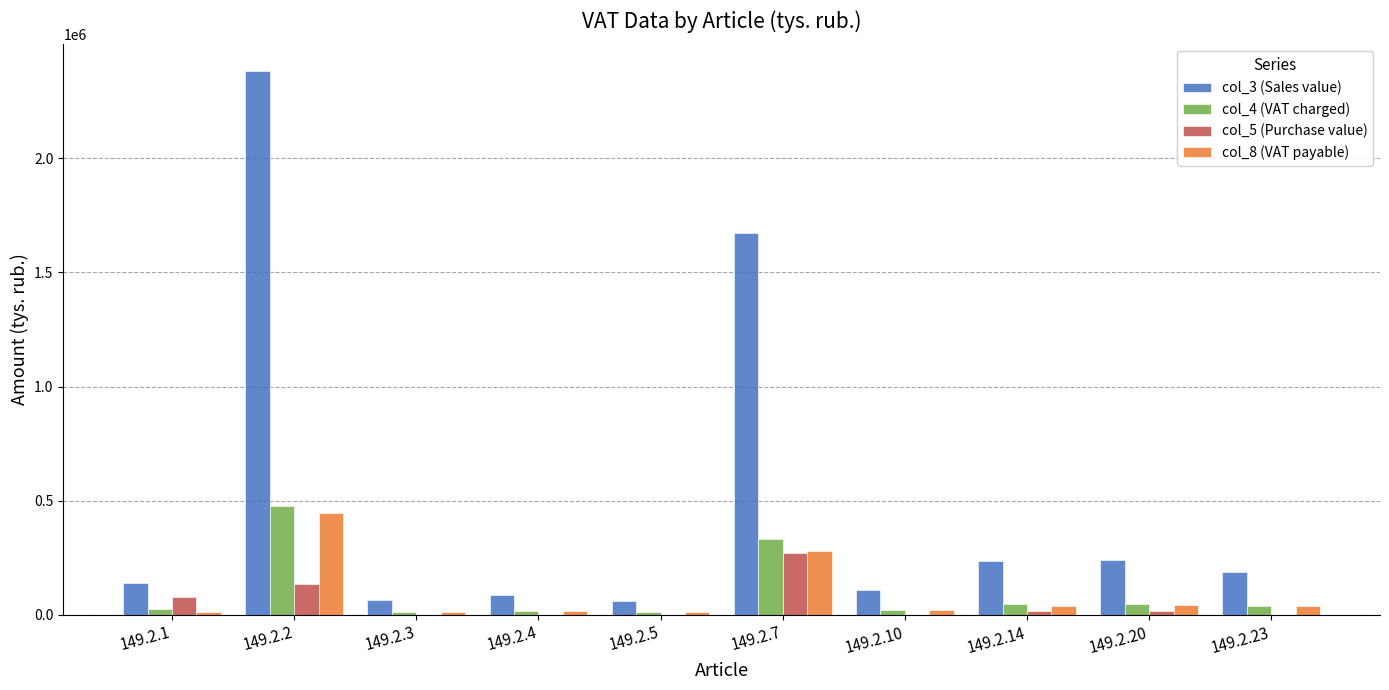

The value of col_3 (Sales value) at 149.2.20 is 360770. True or false?

False